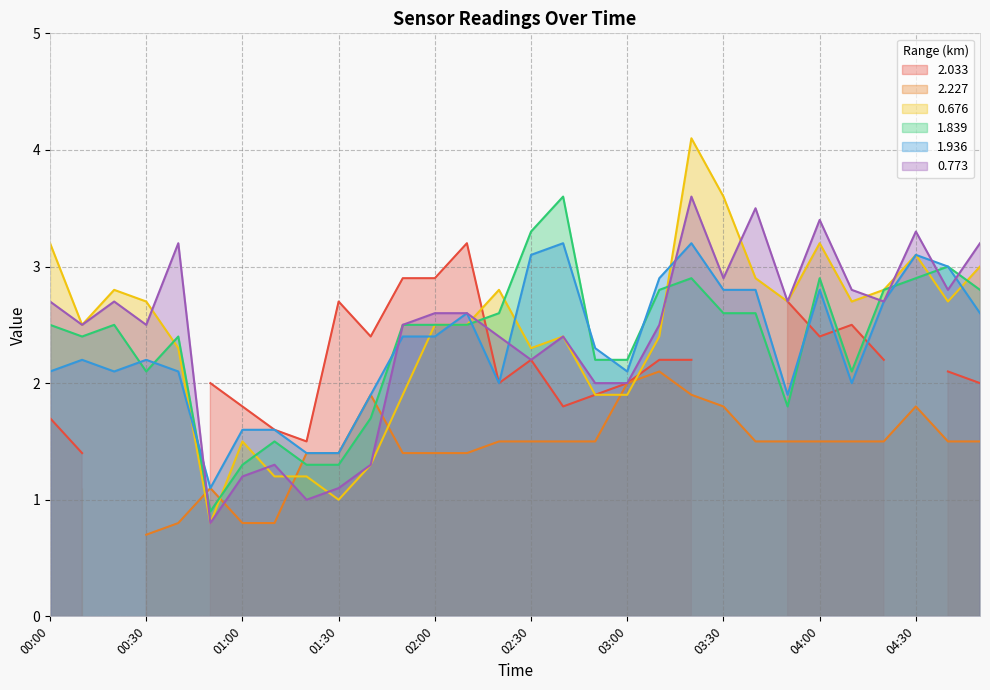

The 0.773 series shows 2.7 at 00:00. True or false?

True